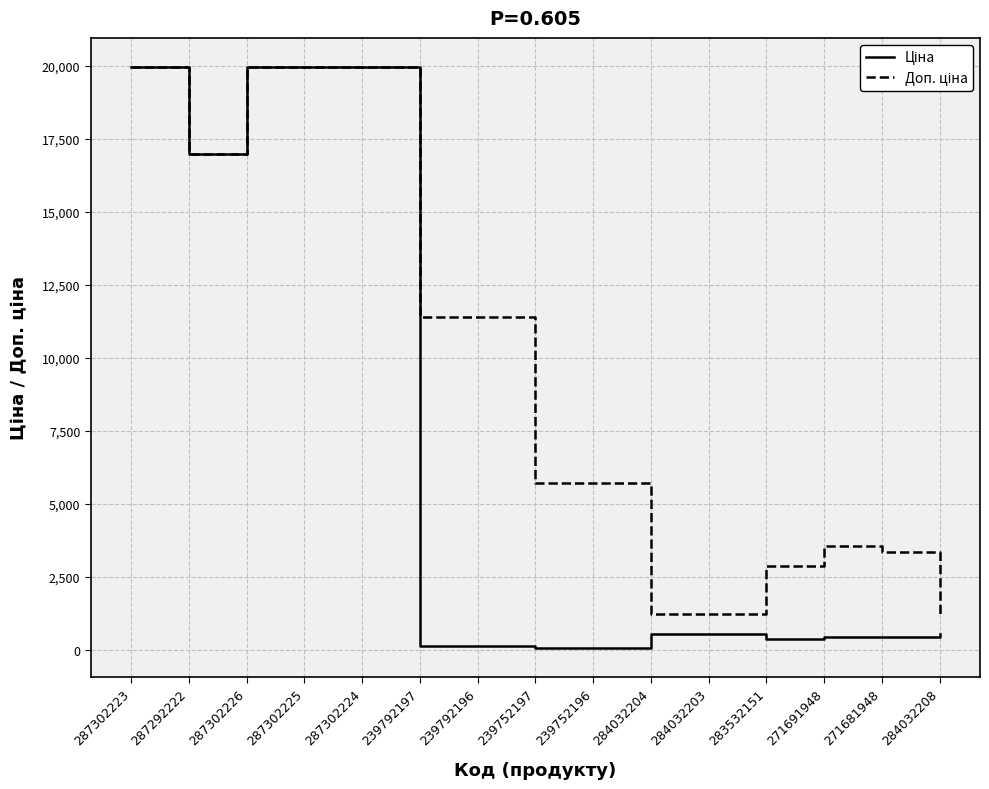

Reading left to right, list all the values displayed in this chart.

Ціна: 19964.2	16976.3	19964.2	19964.2	19964.2	114.1	114.1	57.0	57.0	539.0	539.0	359.9	443.1	416.6	539.0
Доп. ціна: 19964.2	16976.3	19964.2	19964.2	19964.2	11410.0	11410.0	5705.0	5705.0	1235.4	1235.4	2878.8	3545.0	3332.5	1235.4